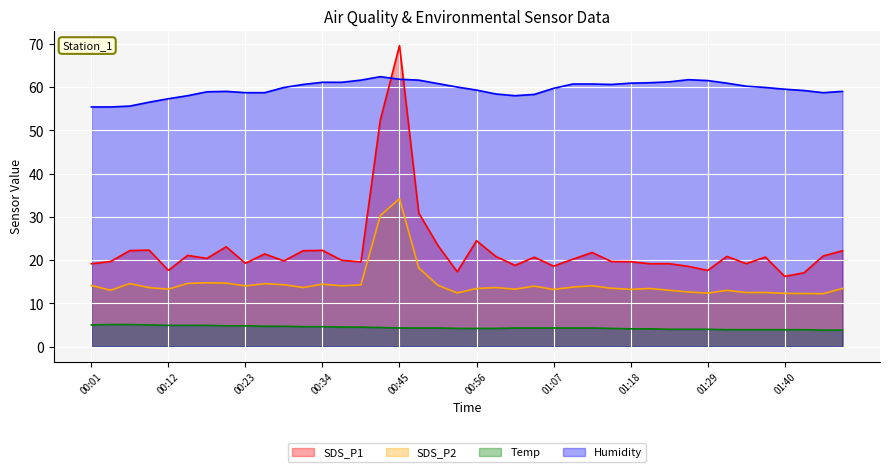

List the series in order of their peak value, highest first.

SDS_P1, Humidity, SDS_P2, Temp